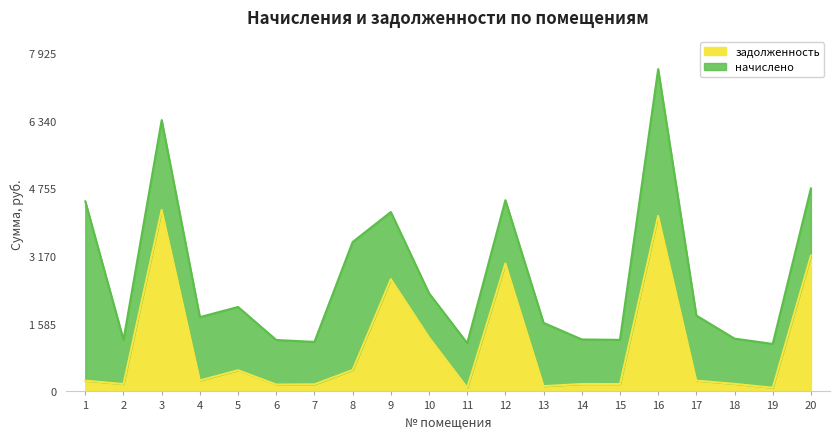

Rank the categories by value from highest to lowest.

3, 16, 20, 12, 9, 10, 8, 5, 4, 17, 1, 18, 14, 15, 2, 7, 6, 13, 11, 19